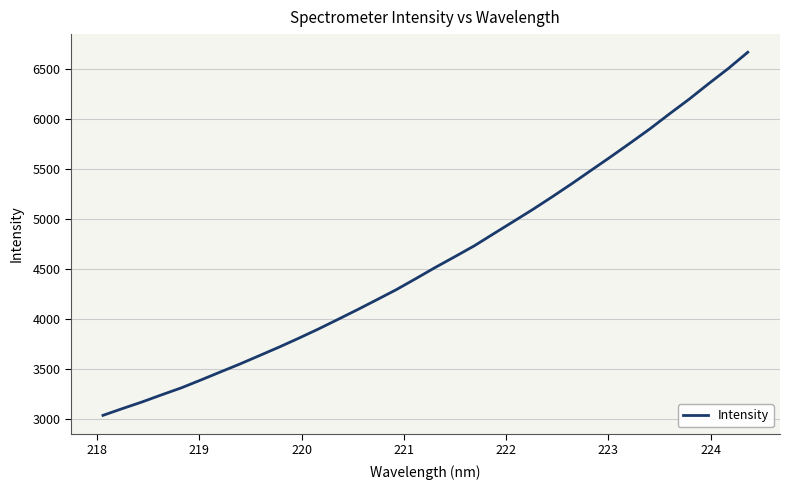

What is the difference between the maximum and minimum values?

3623.4